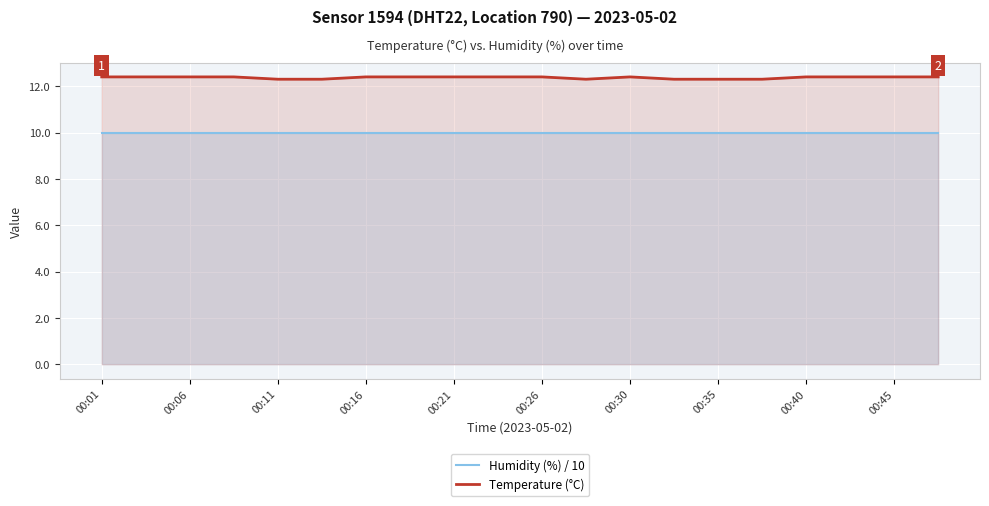

At how many categories does at least one series exceed 11?

20